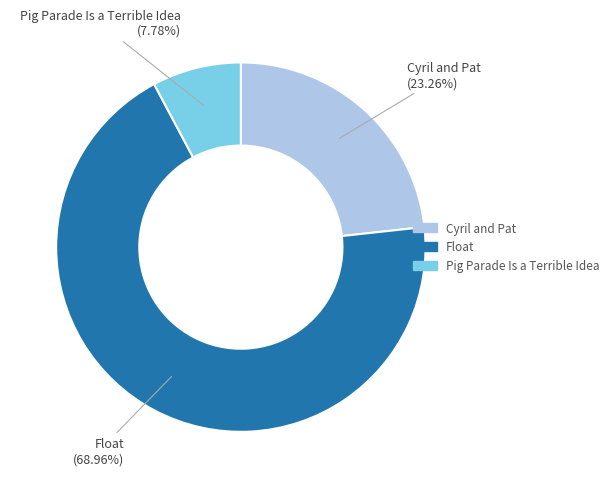

Is the sum of Float and Cyril and Pat greater than half?

Yes